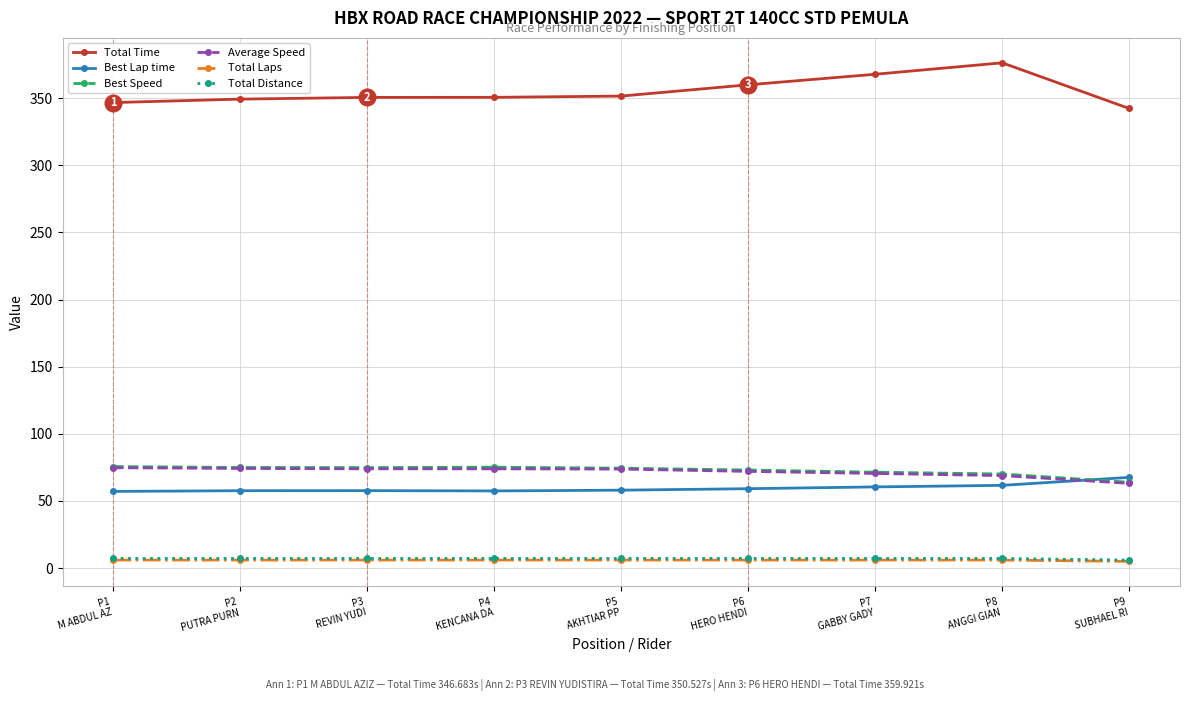

Does the chart have visible grid lines?

Yes